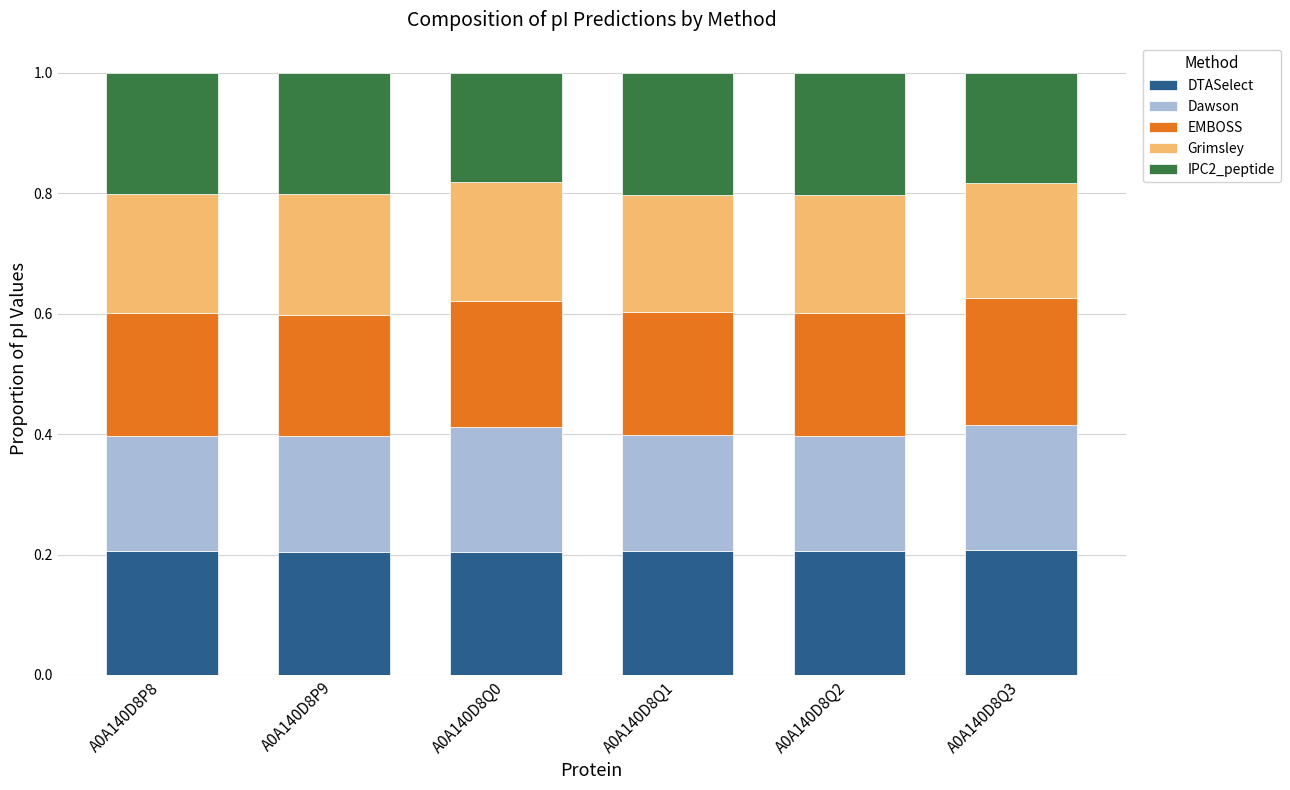

What is the total value across all series at A0A140D8Q1?

1.0